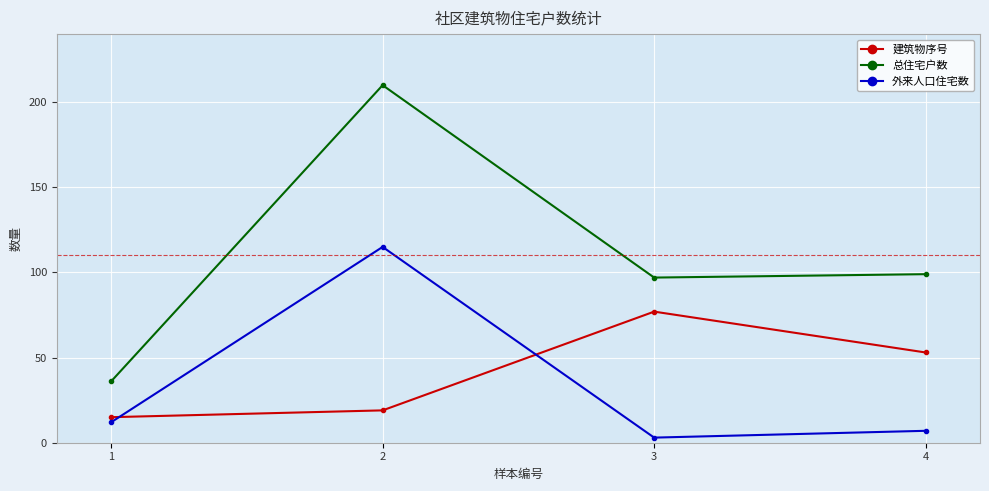

At which category does 总住宅户数 reach its first local valley?

3